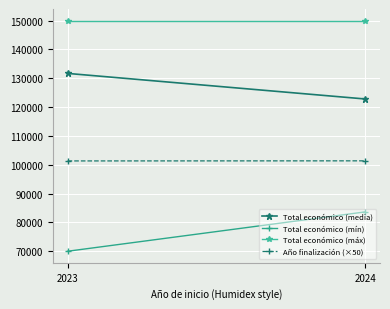

What value does the Total económico (media) series have at 2024?

122800.2